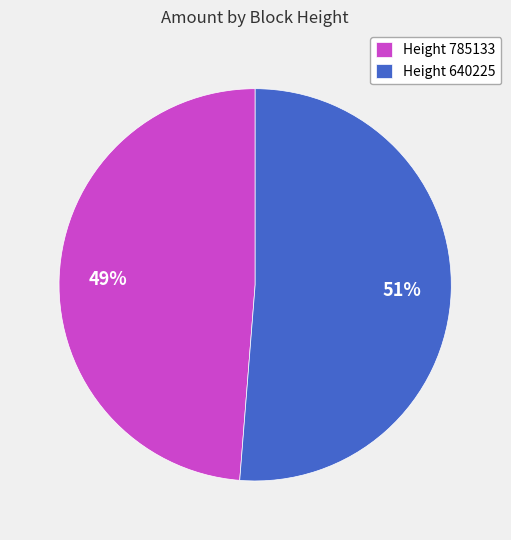

The Height 785133 slice represents 37% of the pie. True or false?

False